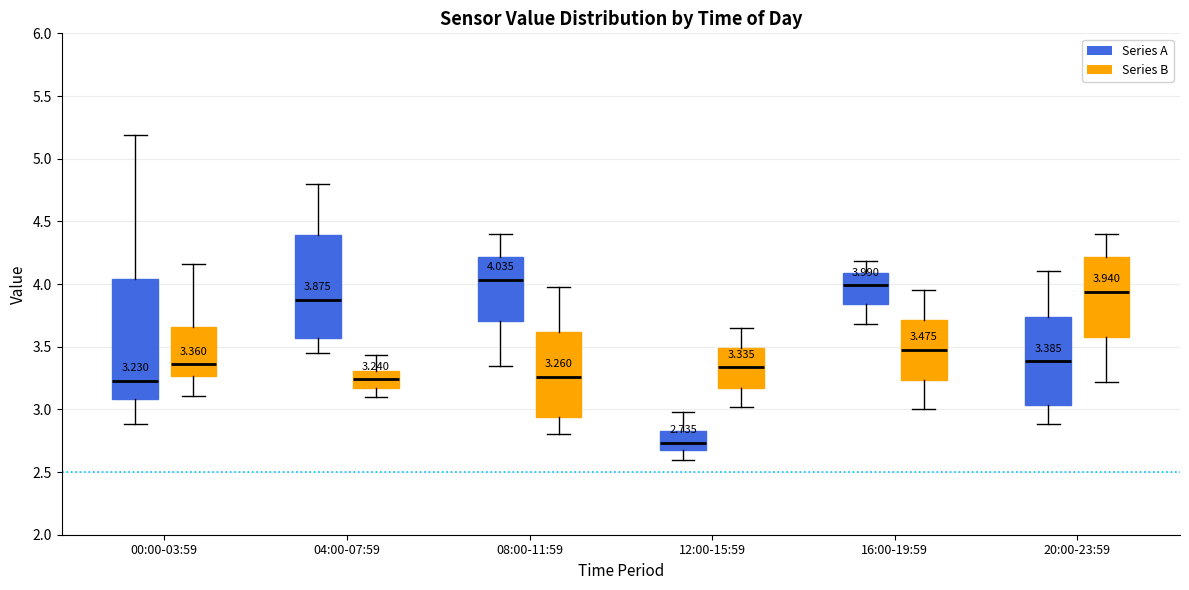

Which box is the tallest, from its lower edge to its upper edge?

00:00-03:59 (Series A)